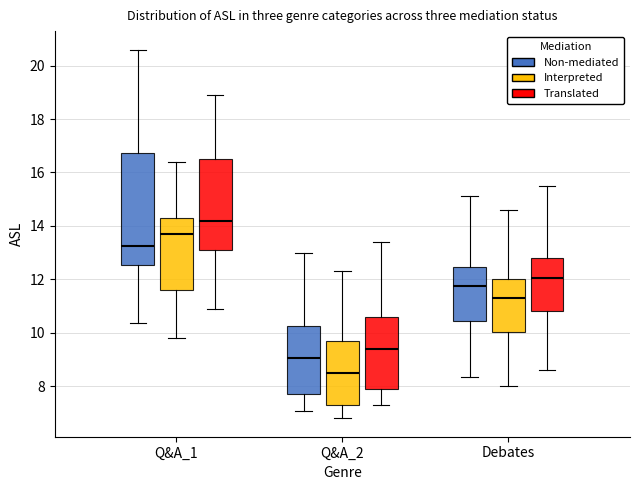

Where is the upper edge of the box for Debates (Non-mediated) on the y-axis? The values are not printed on the chart, so give them approximately, as read against the axis.

12.4